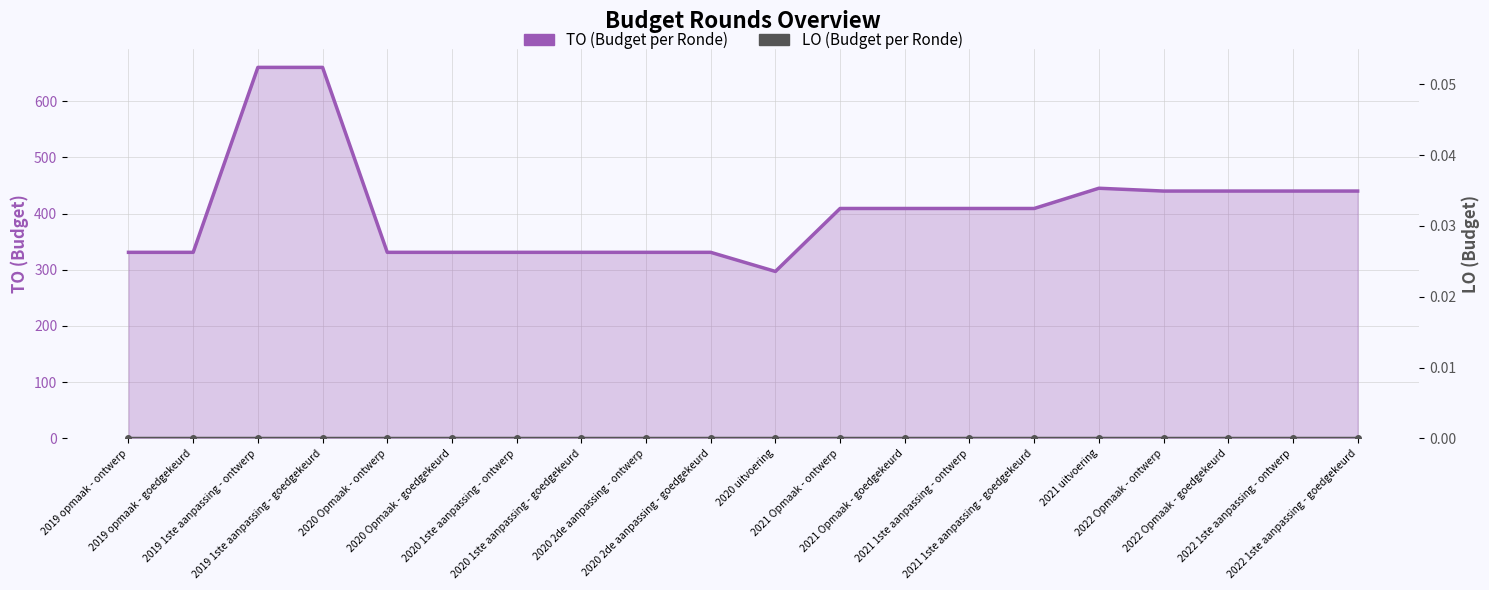

How many lines are shown in the chart?

2